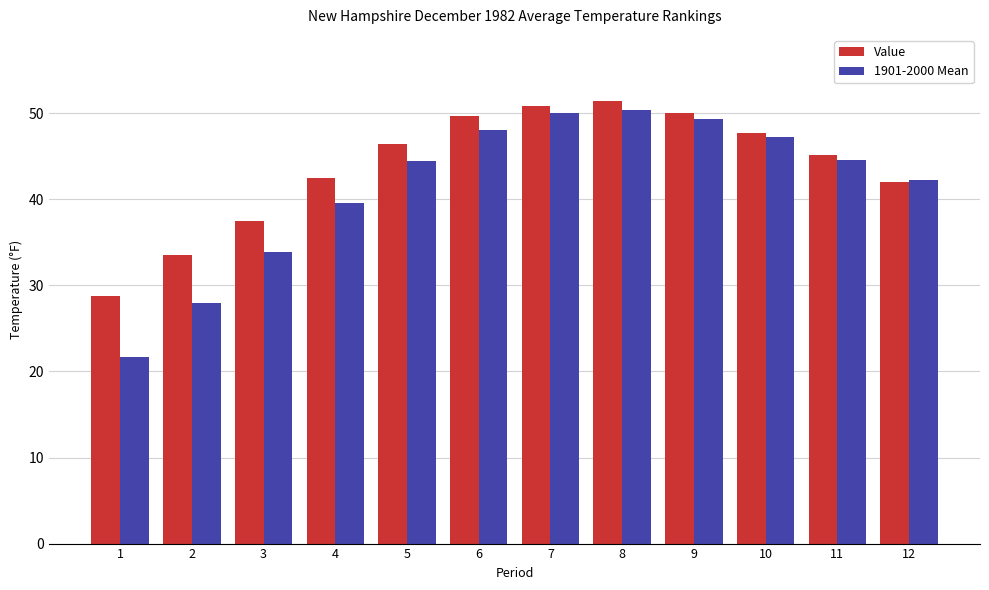

Rank the series at 4 from highest to lowest value.

Value, 1901-2000 Mean